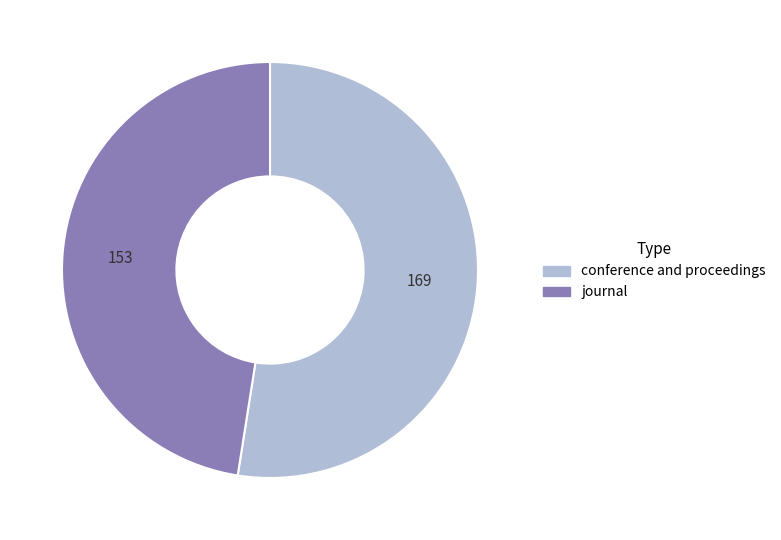

Between conference and proceedings and journal, which is larger?

conference and proceedings